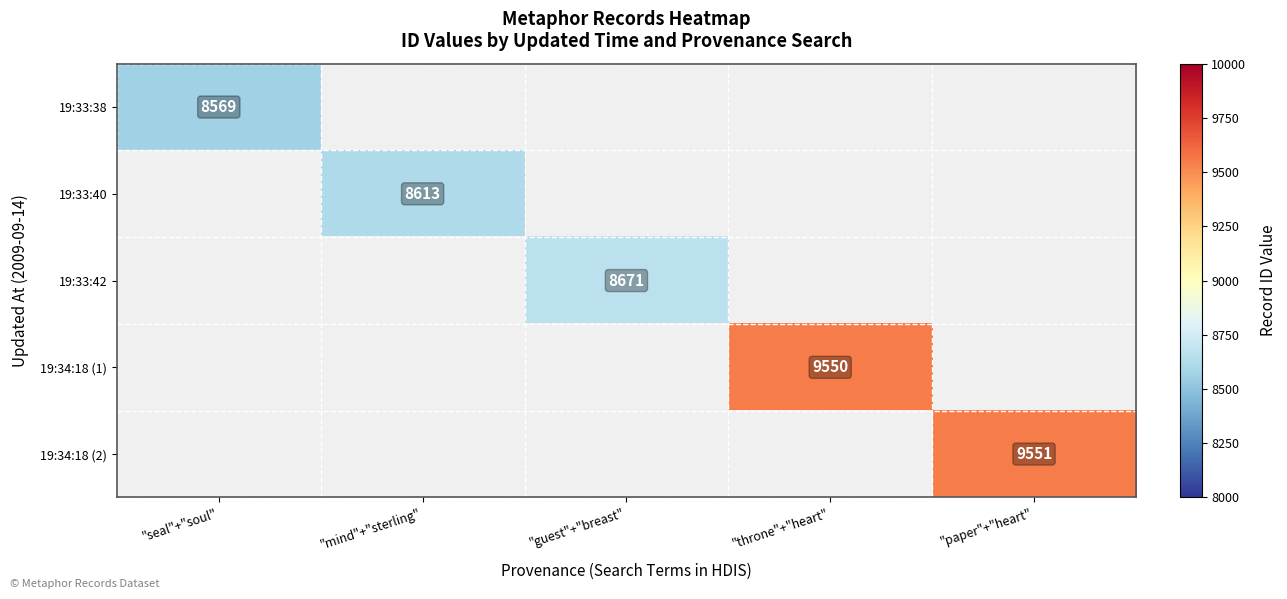

At how many categories does at least one series exceed 8842?

2